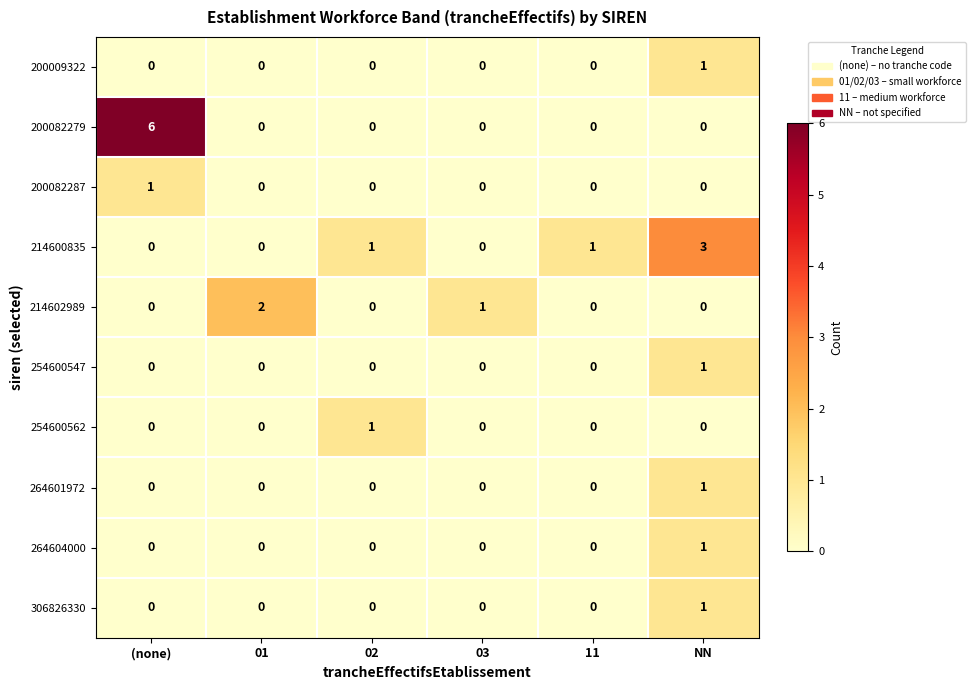

Is the value of 254600562 at 01 greater than the value of 214600835 at 02?

No